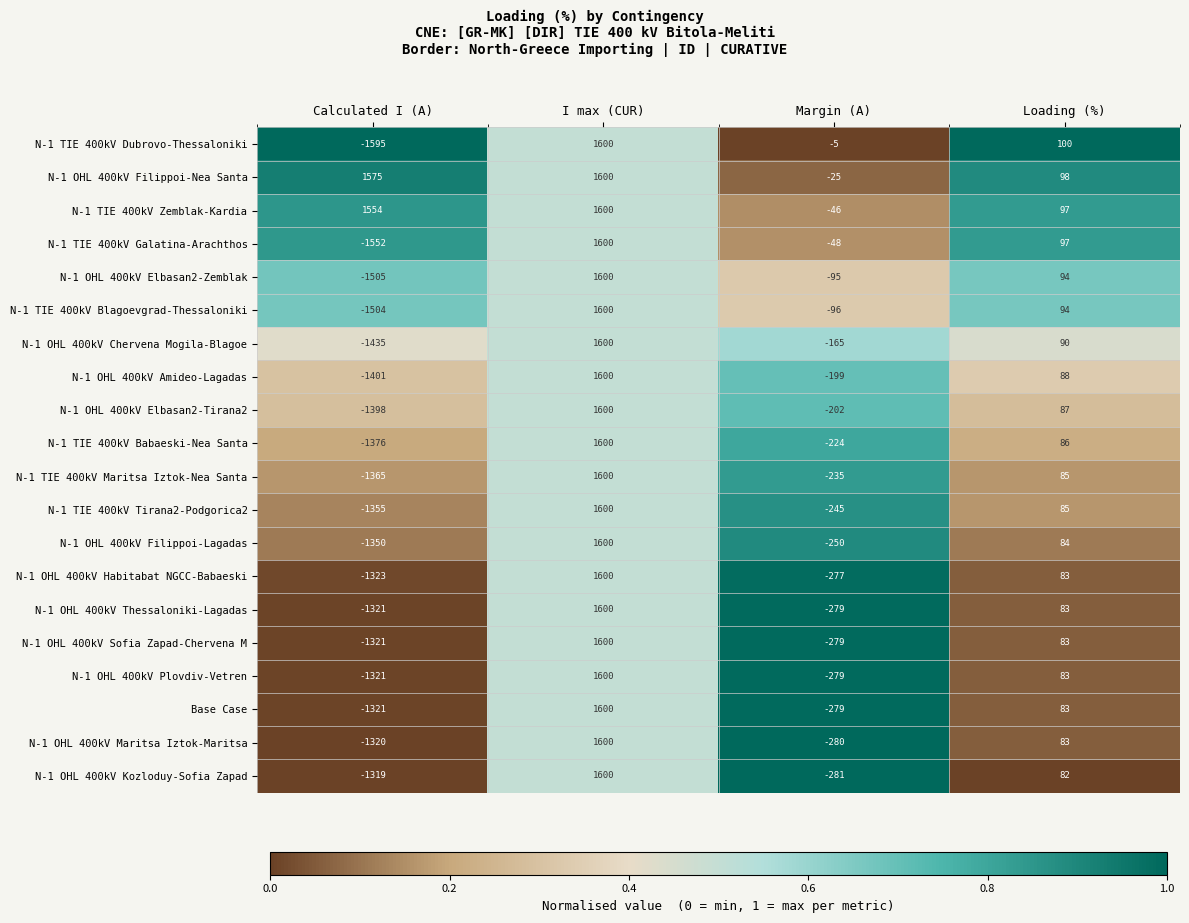

Rank the categories by N-1 OHL 400kV Plovdiv-Vetren value from lowest to highest.

Calculated I (A), Margin (A), Loading (%), I max (CUR)